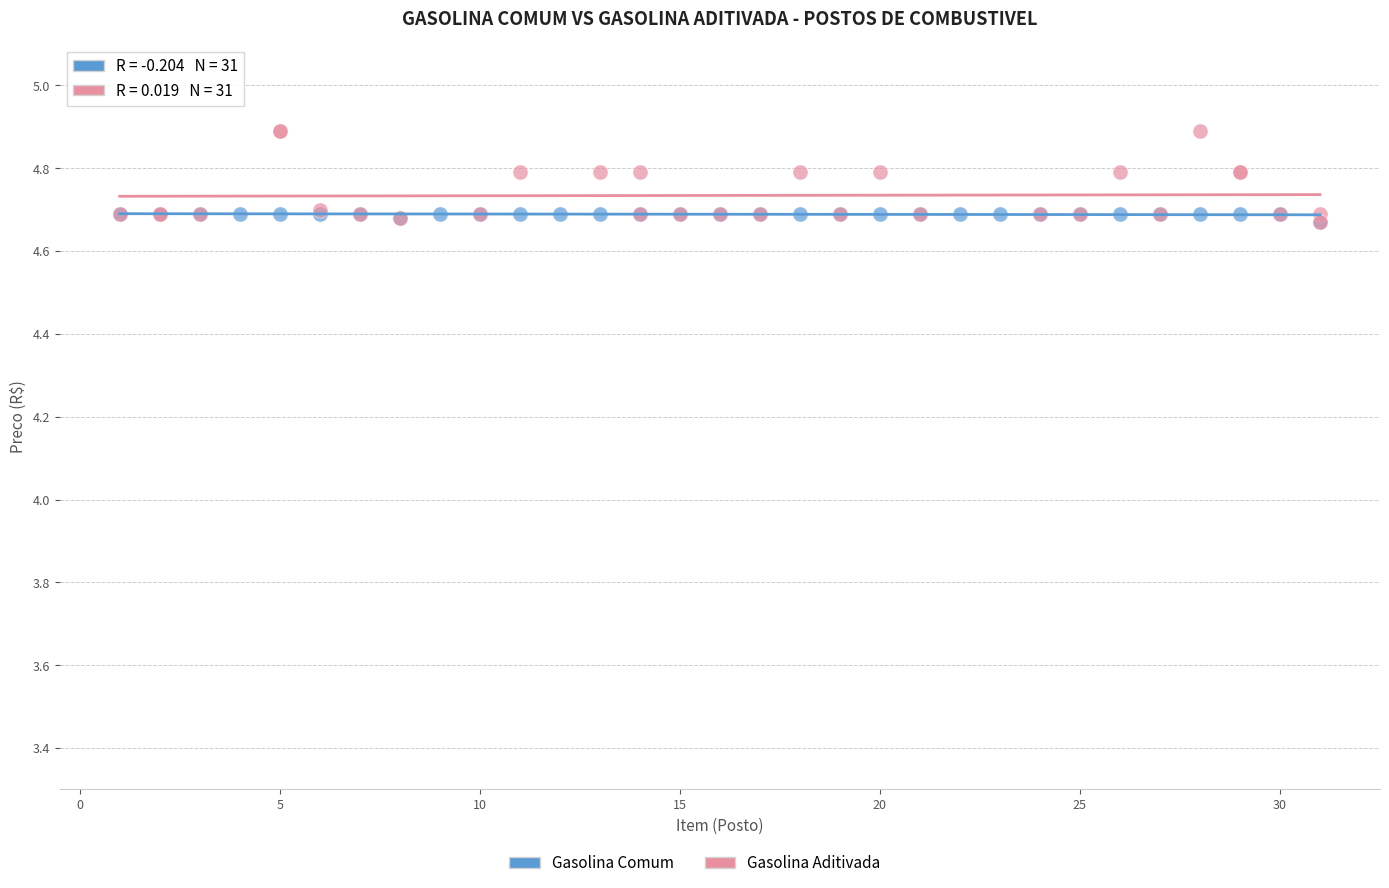

Which series contains the highest Y value?

Gasolina Aditivada